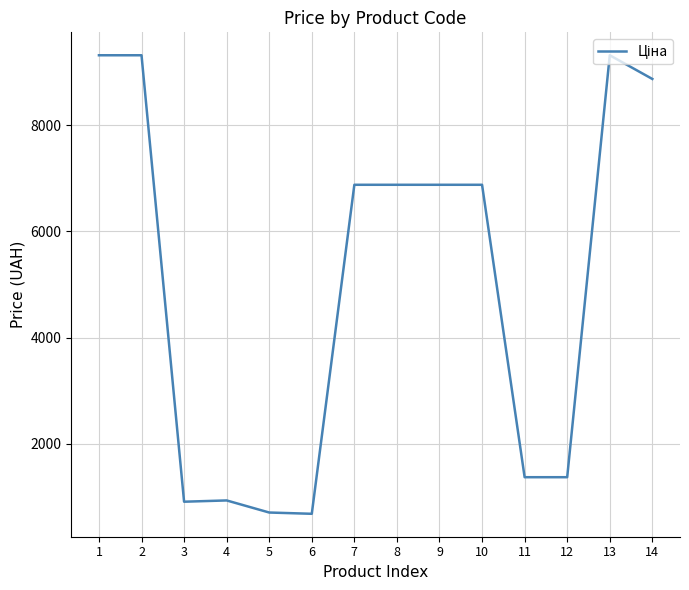

Is it true that the value at 11 is 678.7?

False